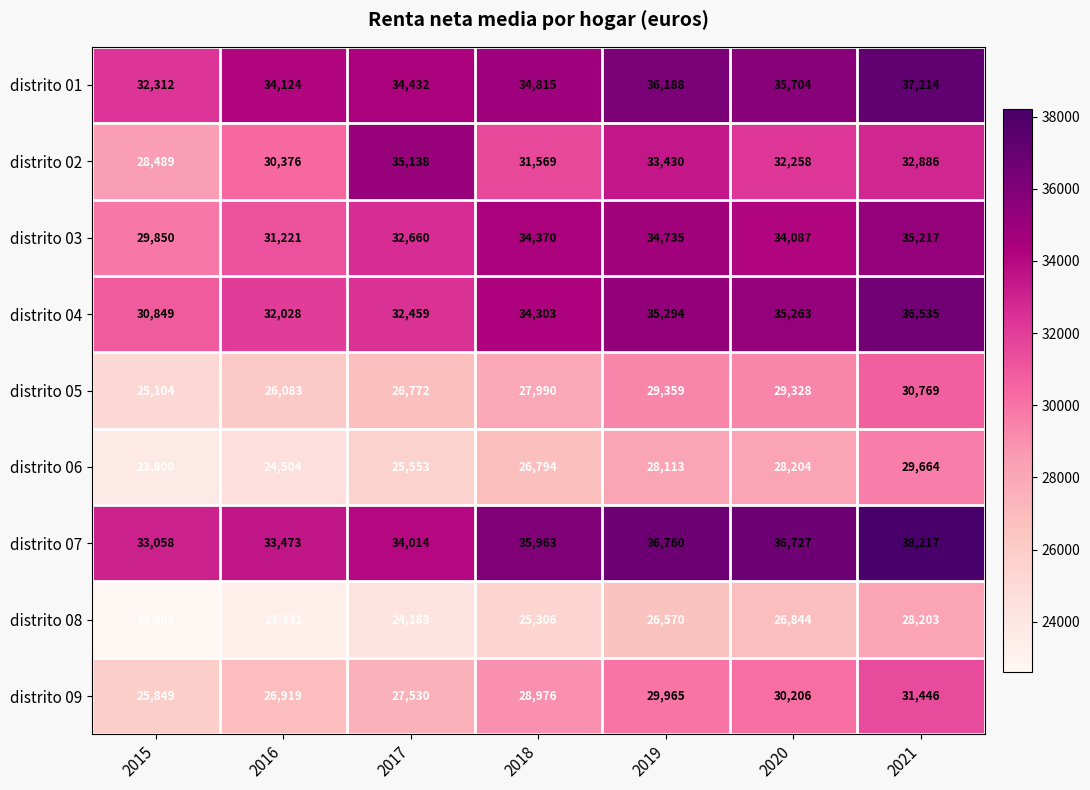

At how many categories does at least one series exceed 27729?

7